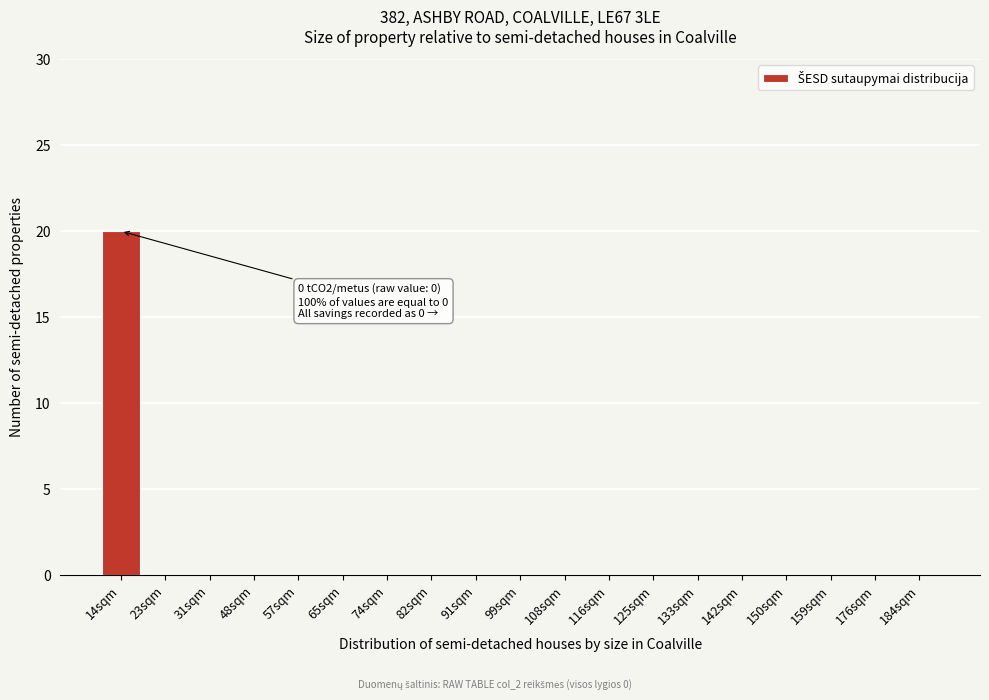

Reading left to right, what are all the values shown in this chart?

14sqm=20	23sqm=0	31sqm=0	48sqm=0	57sqm=0	65sqm=0	74sqm=0	82sqm=0	91sqm=0	99sqm=0	108sqm=0	116sqm=0	125sqm=0	133sqm=0	142sqm=0	150sqm=0	159sqm=0	176sqm=0	184sqm=0